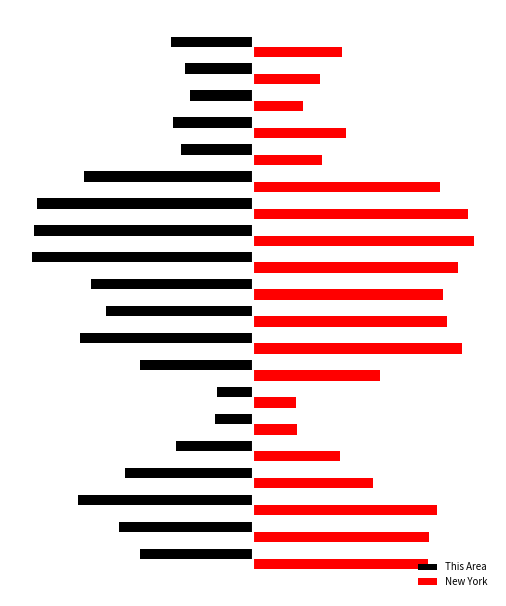

What are all the series names shown in the legend?

This Area, New York